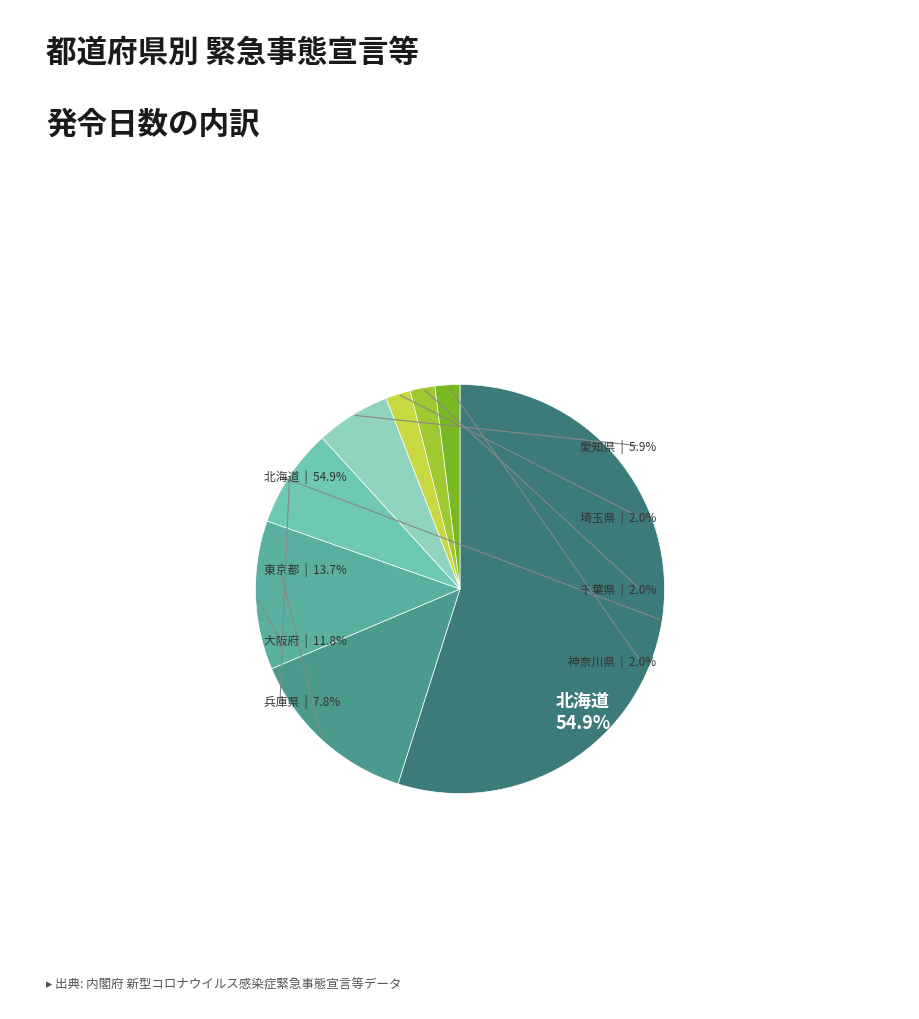

Which slice is the smallest?

埼玉県